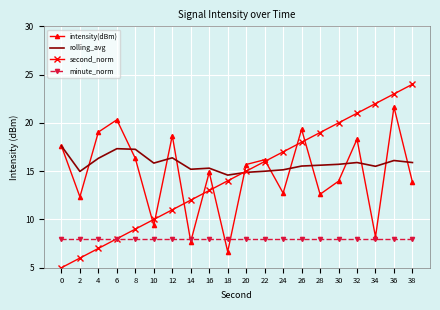

Which series changed the most between 14 and 20?

intensity(dBm)